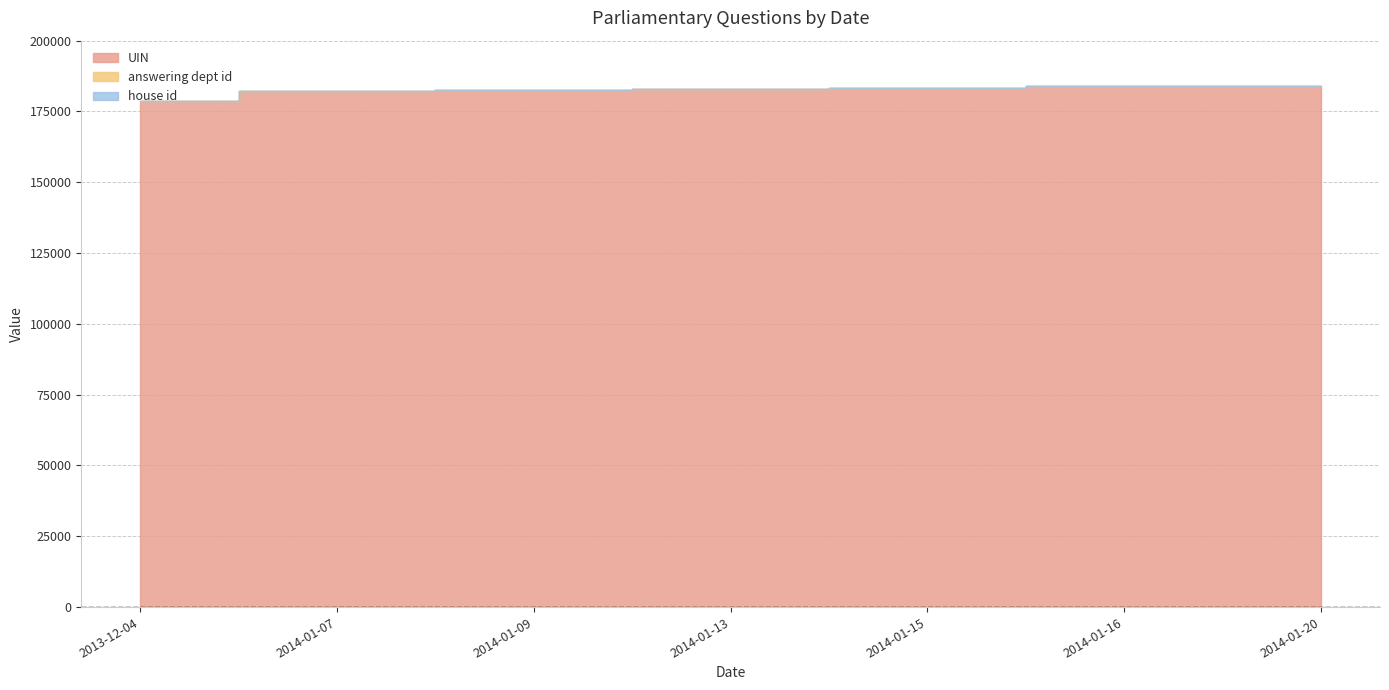

Between 2014-01-07 and 2014-01-15, which series saw the biggest shift?

UIN